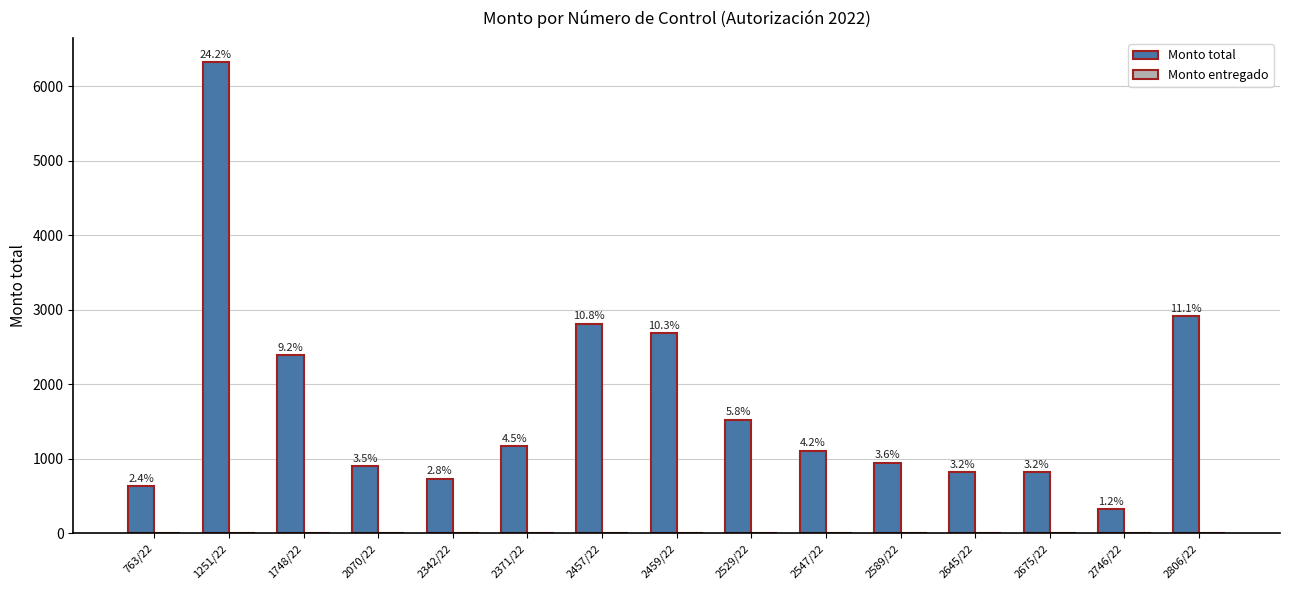

How many bars are there in total?

15